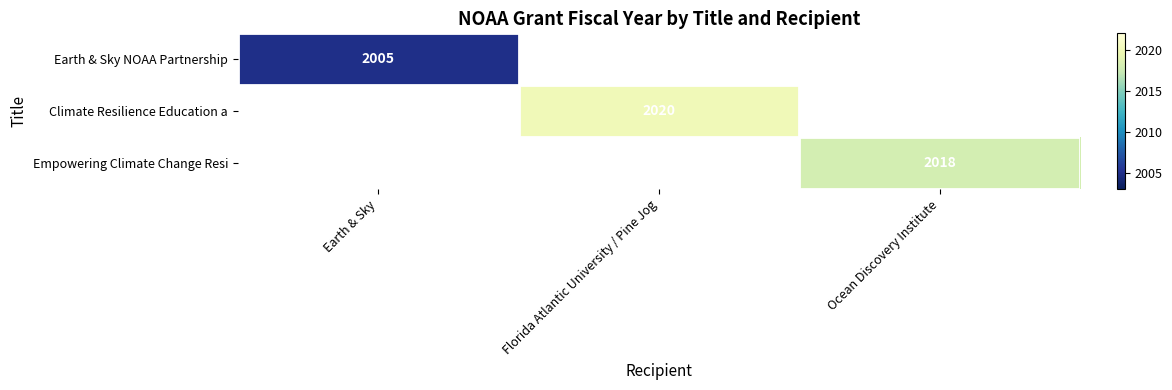

At how many categories does at least one series exceed 2013?

2